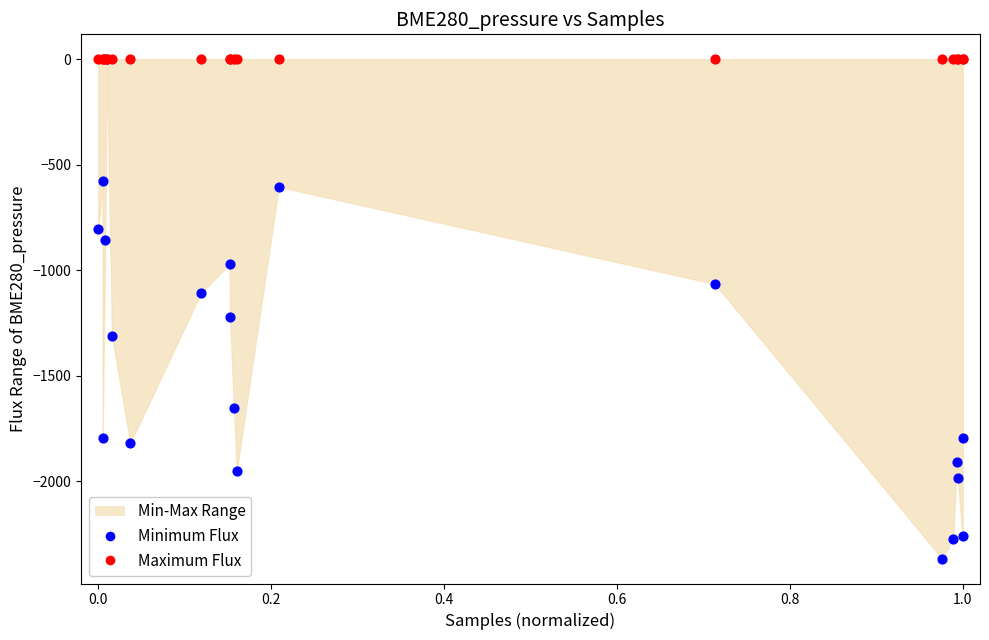

In the Minimum Flux series, what Y value is closest to -1183?

-1219.5